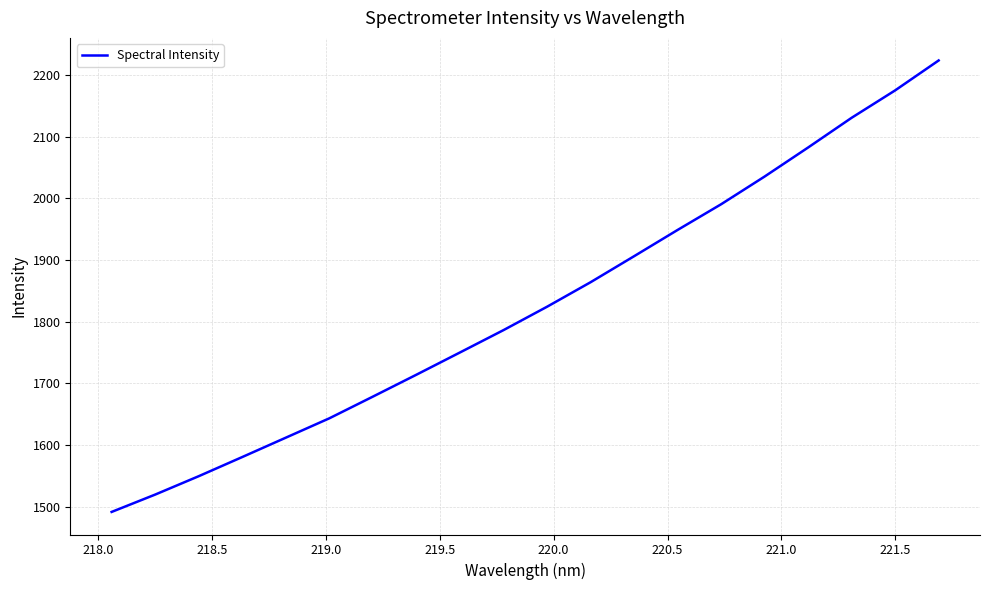

What is the smallest value displayed?

1491.6